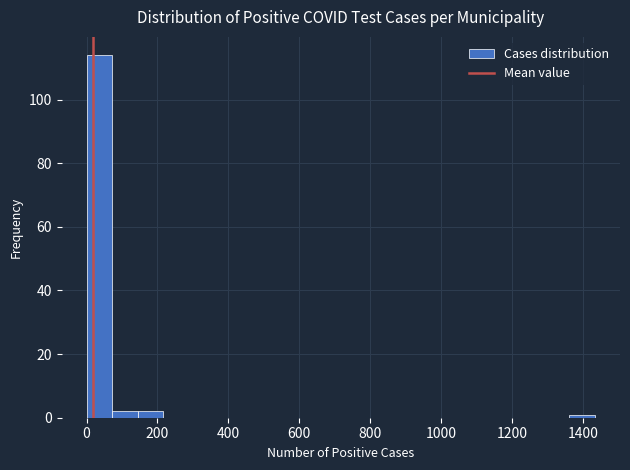

Around what value on the x-axis is the tallest bar? Give the approximate position of its centre, as read against the axis.

40